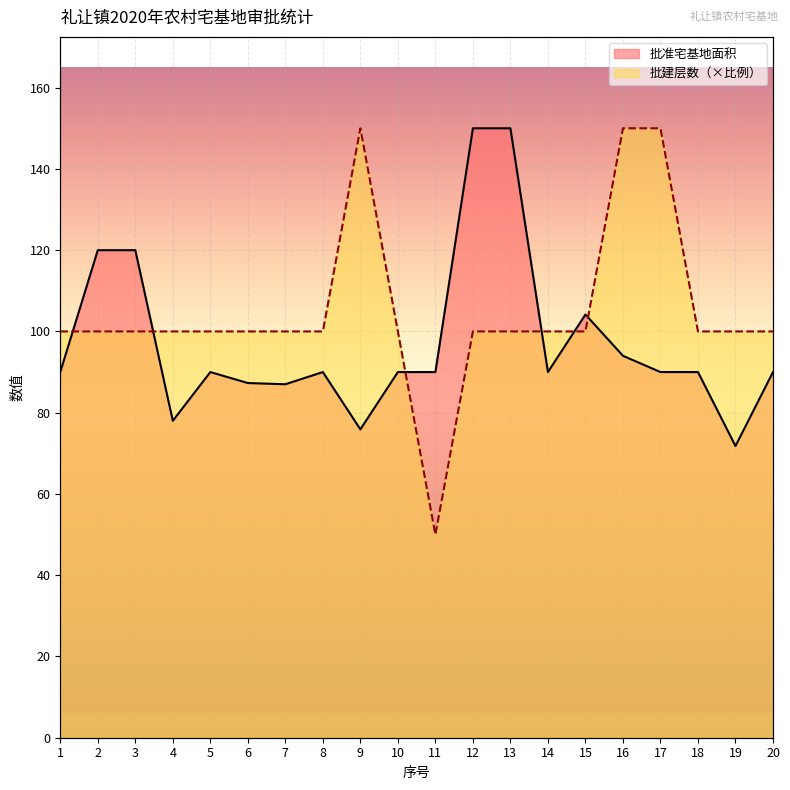

Reading left to right, transcribe all the data shown in this chart.

批准宅基地面积: 90.0	120.0	120.0	78.0	90.0	87.3	87.0	90.0	75.9	90.0	90.0	150.0	150.0	90.0	104.2	94.0	90.0	90.0	71.8	90.0
批建层数: 100.0	100.0	100.0	100.0	100.0	100.0	100.0	100.0	150.0	100.0	50.0	100.0	100.0	100.0	100.0	150.0	150.0	100.0	100.0	100.0